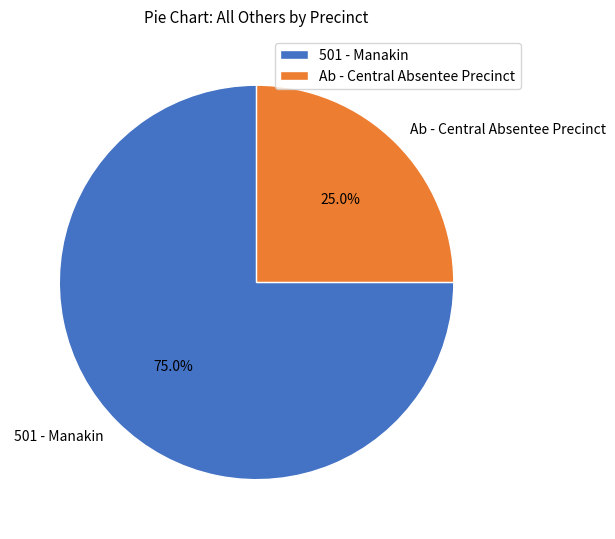

Is the sum of Ab - Central Absentee Precinct and 501 - Manakin greater than half?

Yes